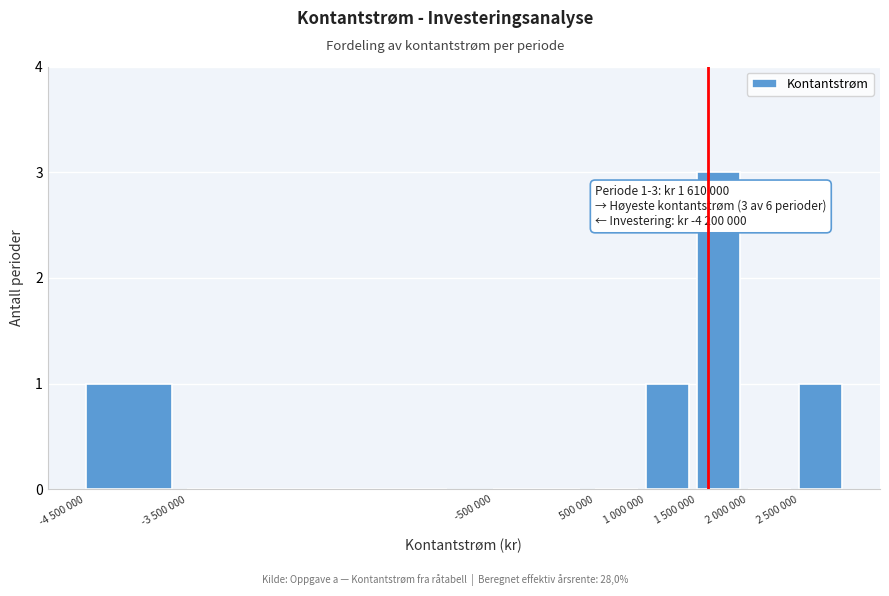

Reading left to right, extract all data points from this chart.

-4 500 000=1	-3 500 000=0	-500 000=0	500 000=0	1 000 000=1	1 500 000=3	2 000 000=0	2 500 000=1